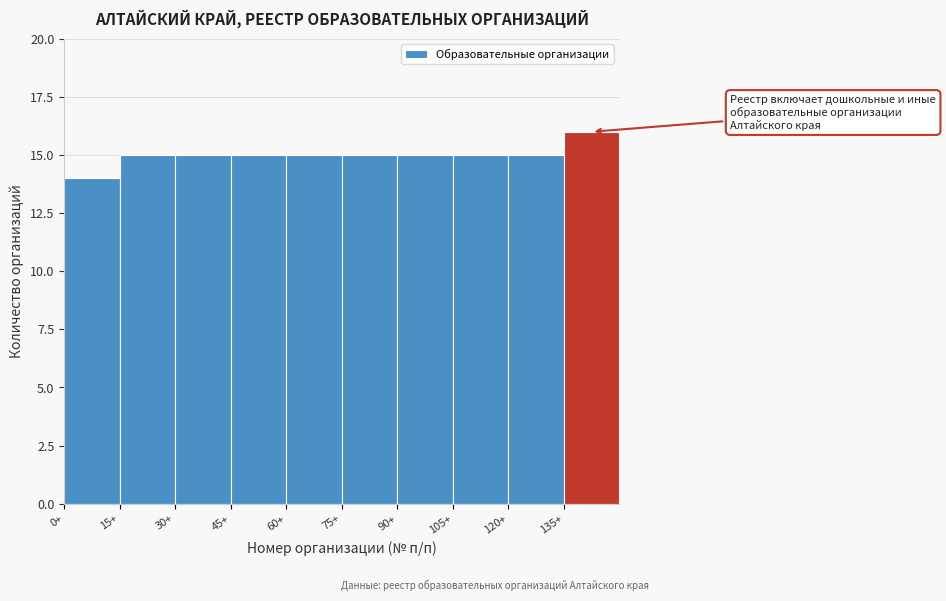

Which range on the x-axis has the tallest bar?

135 to 150